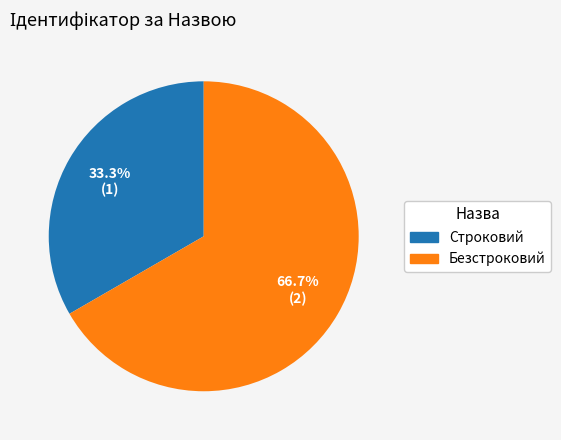

To the nearest percent, what is the average slice percentage?

50%